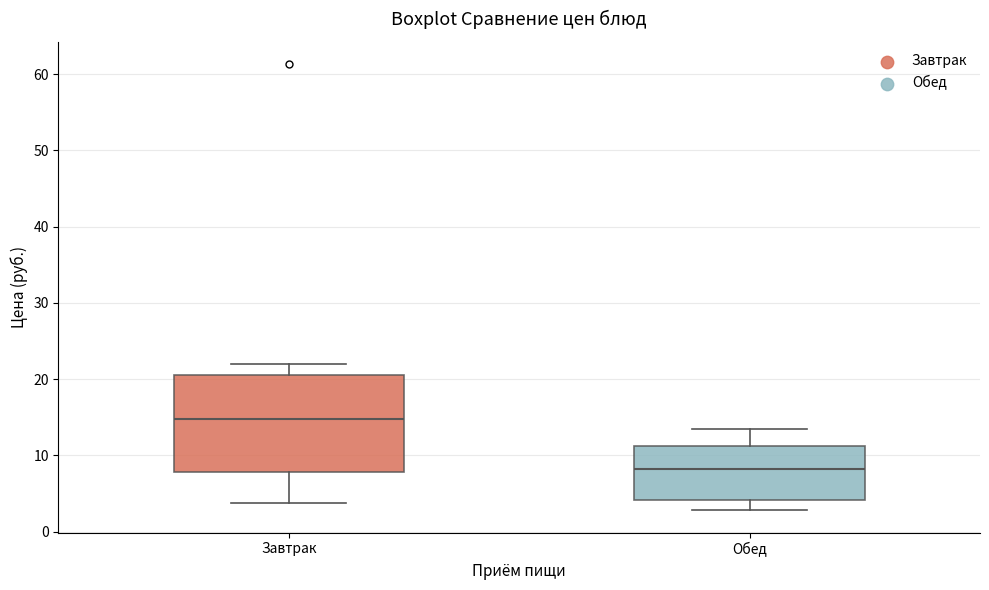

Comparing the boxes themselves (not the whiskers), which one is the tallest?

Завтрак